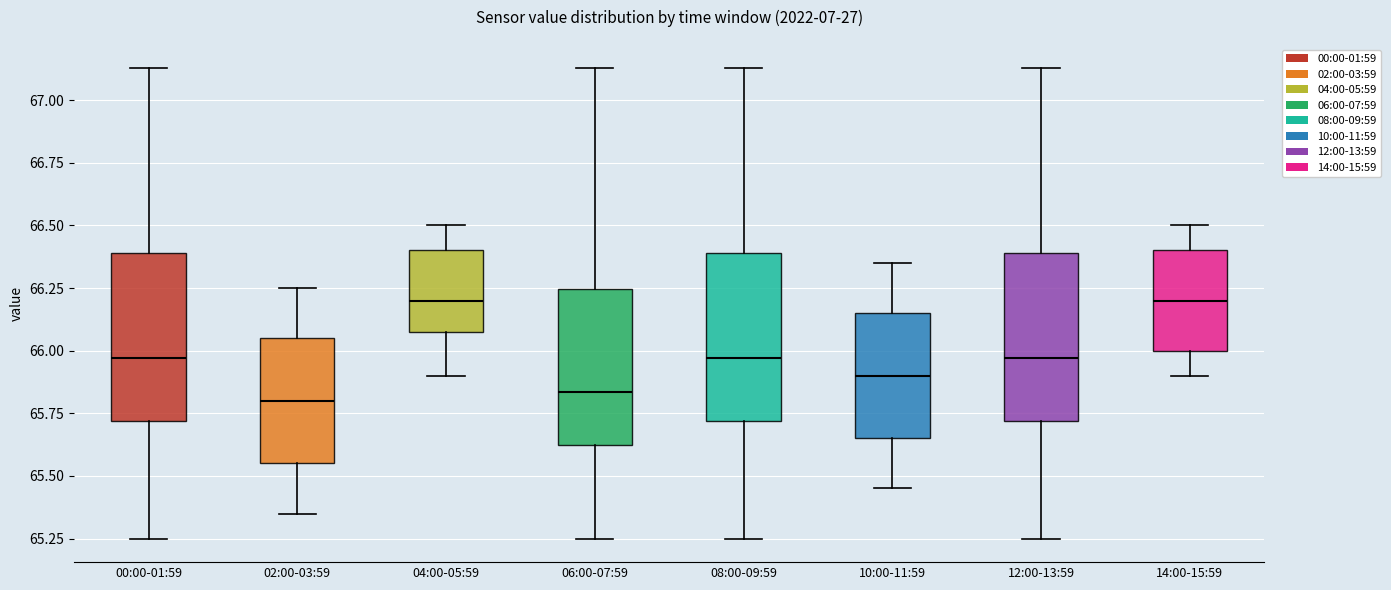

Where does the upper whisker of the box for 06:00-07:59 end on the y-axis? The values are not printed on the chart, so give them approximately, as read against the axis.

67.15